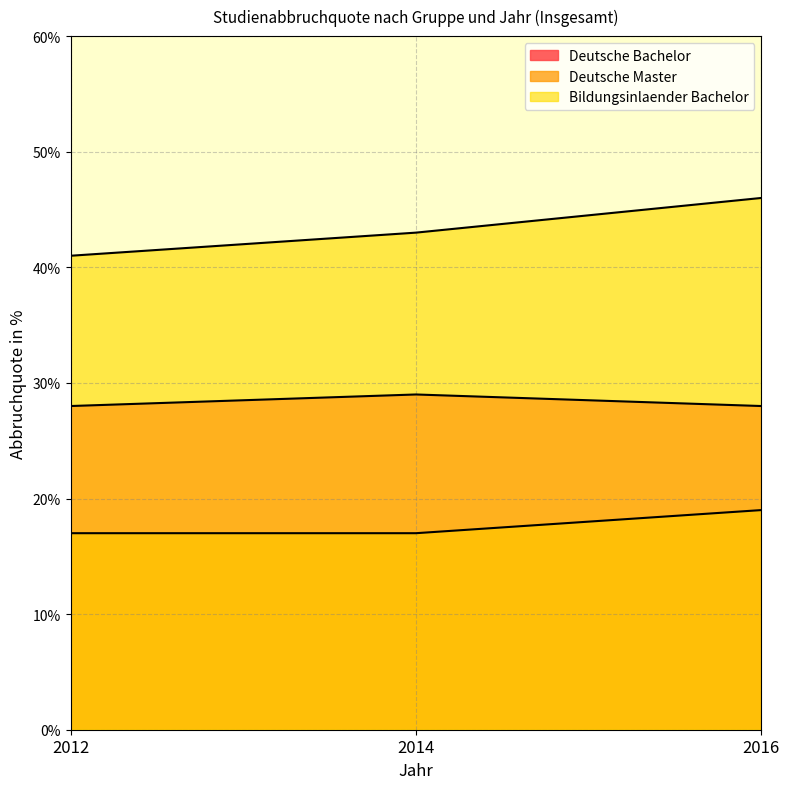

What is the minimum value for Deutsche Master?

17